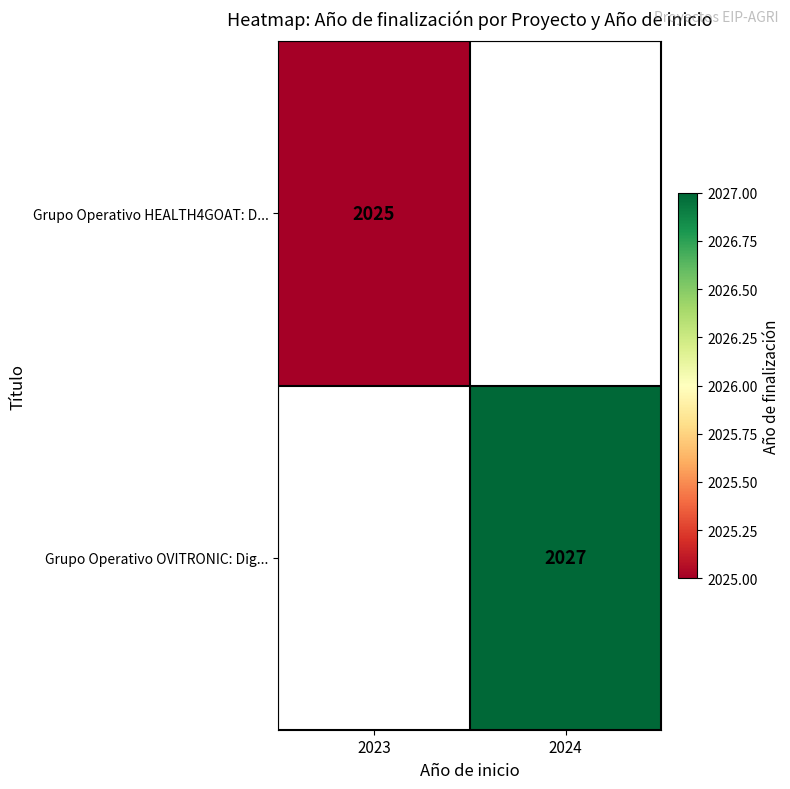

How many categories are shown in the chart?

2